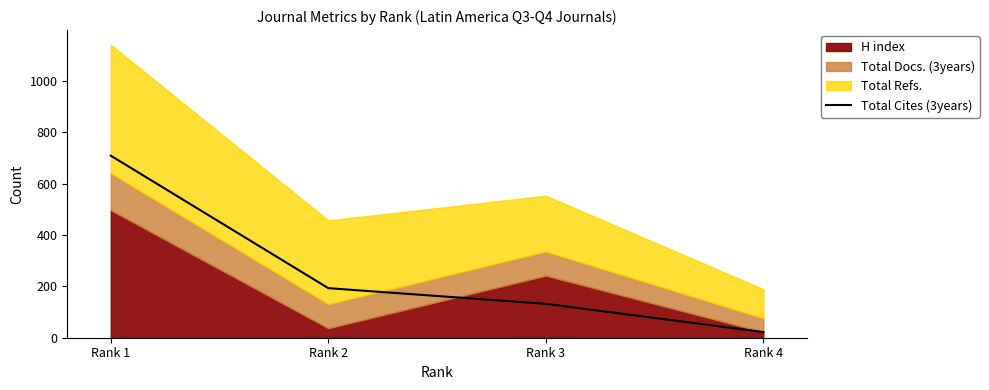

List the labels in order of Total Cites (3years) value, largest first.

Rank 1, Rank 2, Rank 3, Rank 4